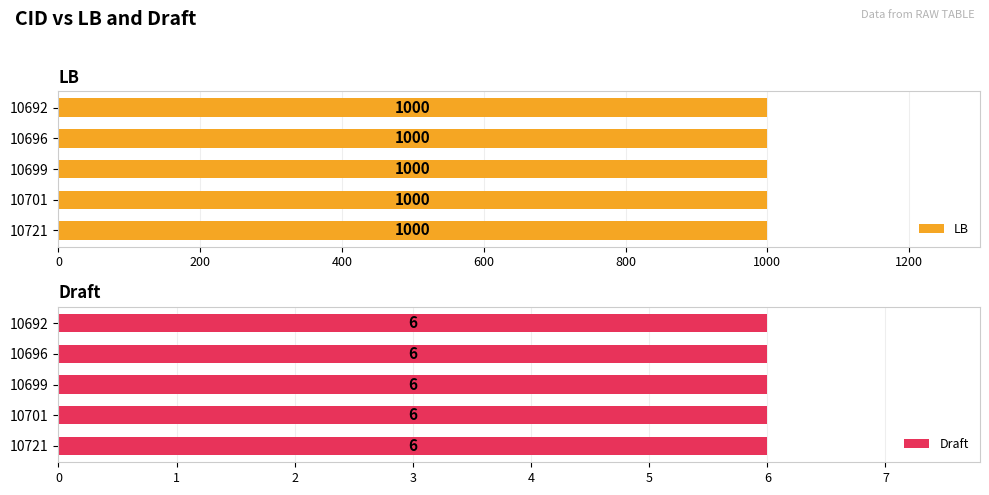

Reading left to right, transcribe all the data shown in this chart.

LB: 10721=1000	10701=1000	10699=1000	10696=1000	10692=1000
Draft: 10721=6	10701=6	10699=6	10696=6	10692=6